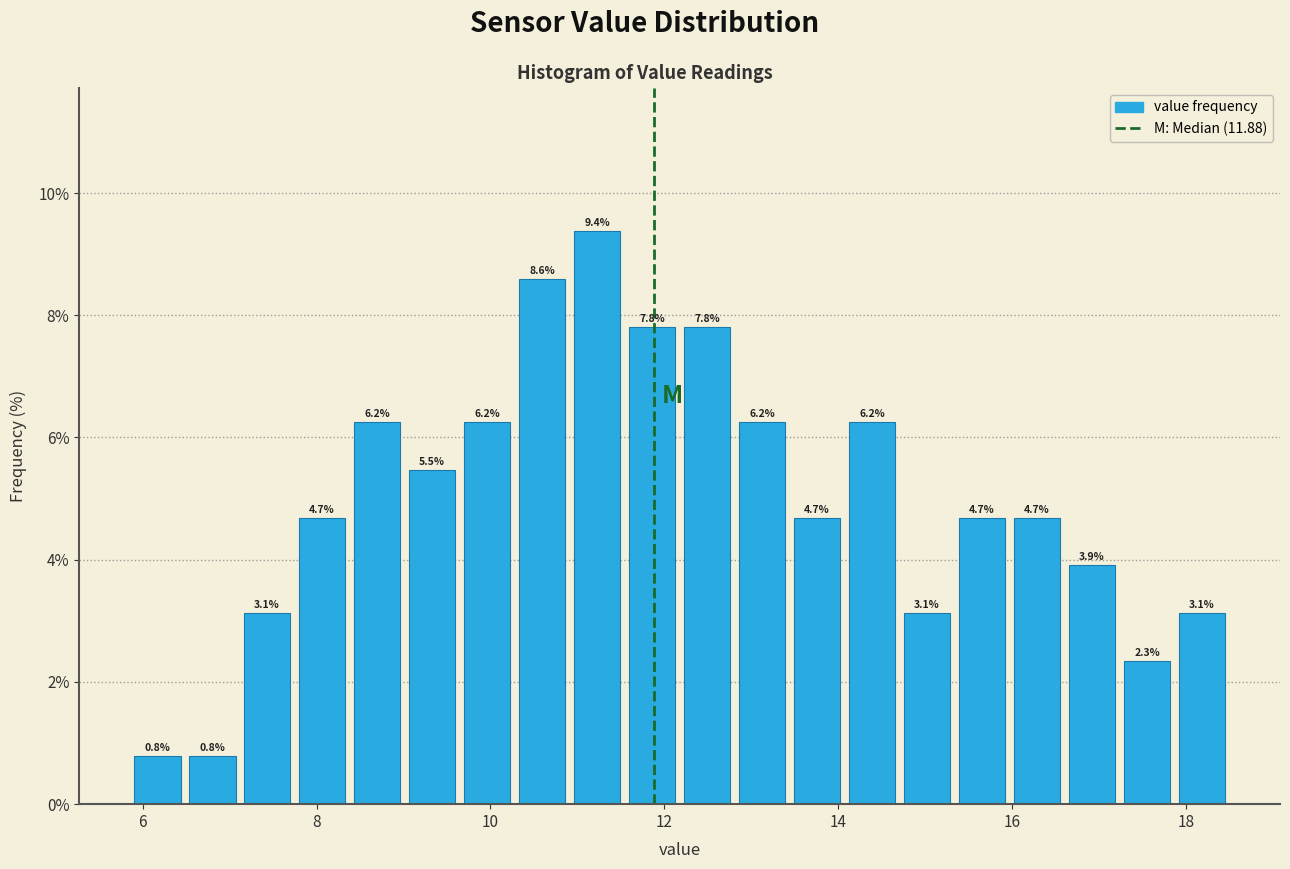

Around what value on the x-axis is the tallest bar? Give the approximate position of its centre, as read against the axis.

11.2